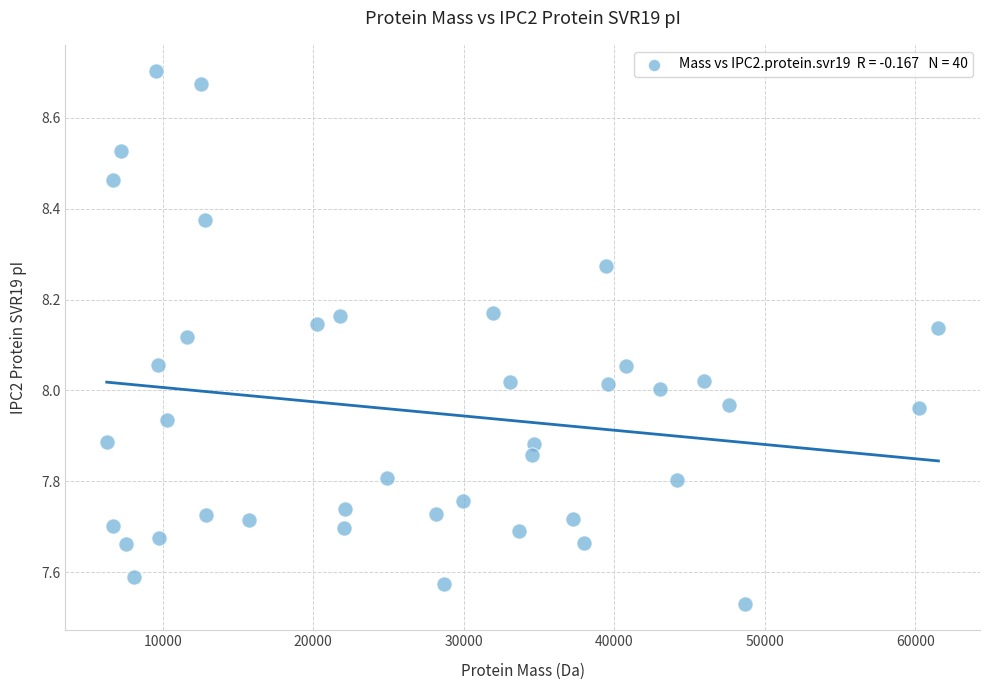

What is the range of X values (max minus min)?

55259.4